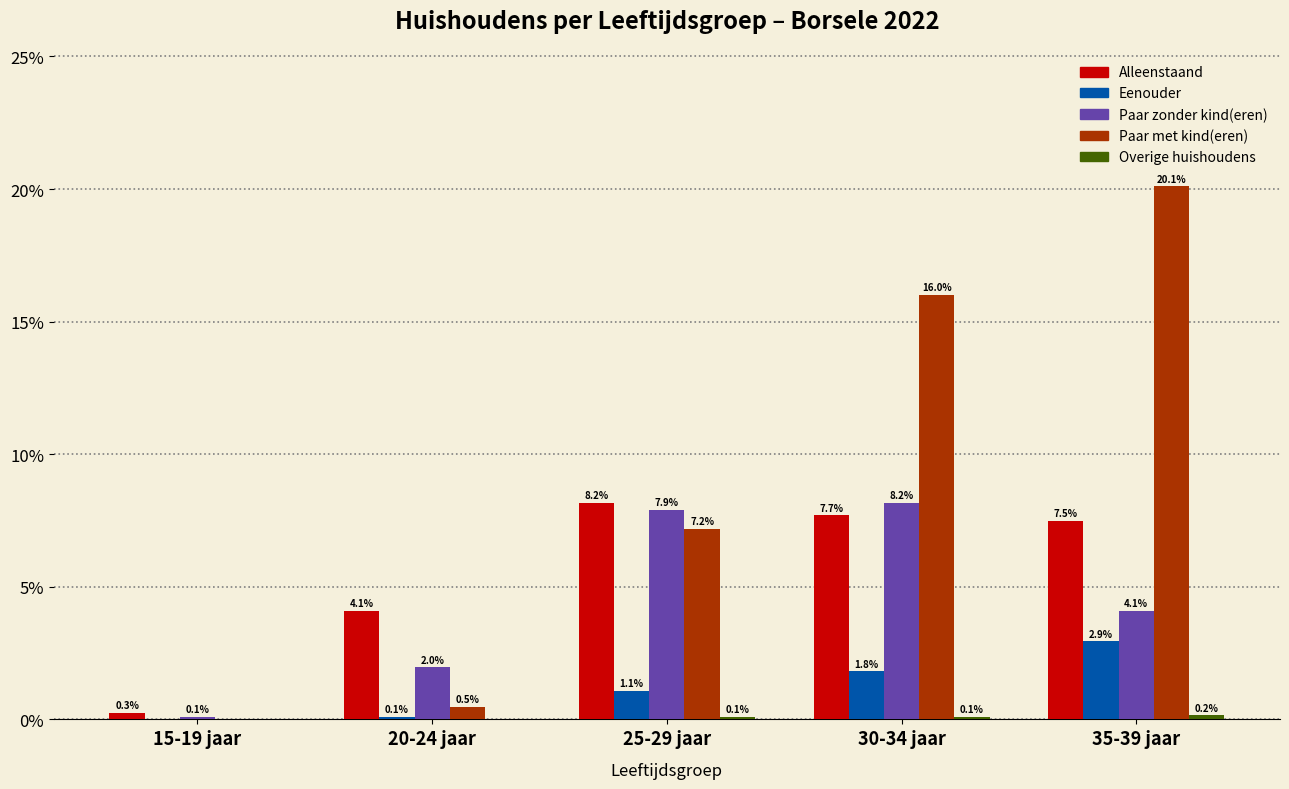

What is the greatest value displayed?

20.1